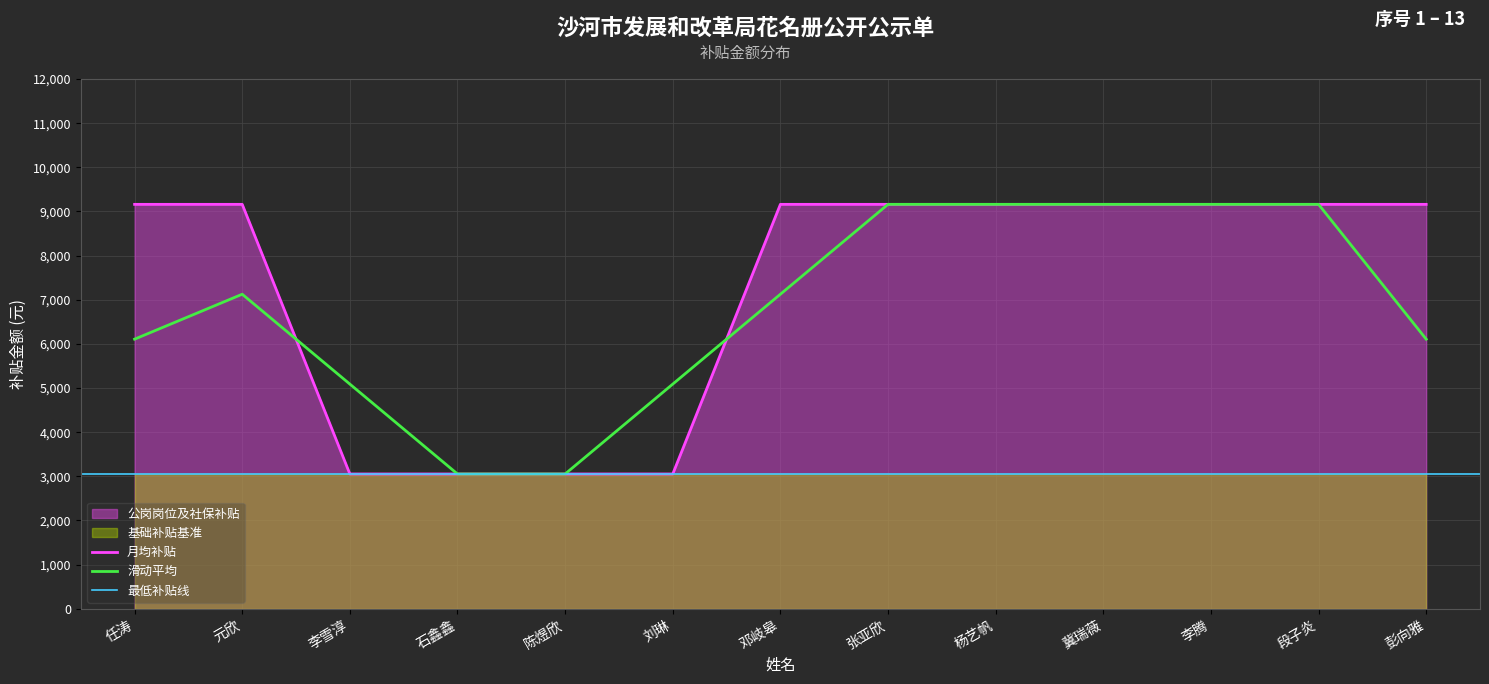

The chart shows a value of 5168.3 at 张亚欣. True or false?

False